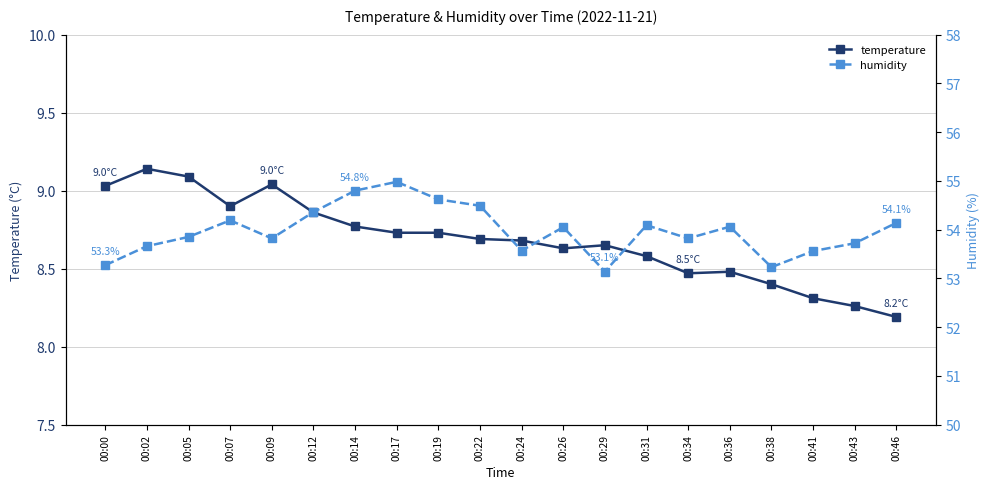

List the series in order of their peak value, highest first.

humidity, temperature